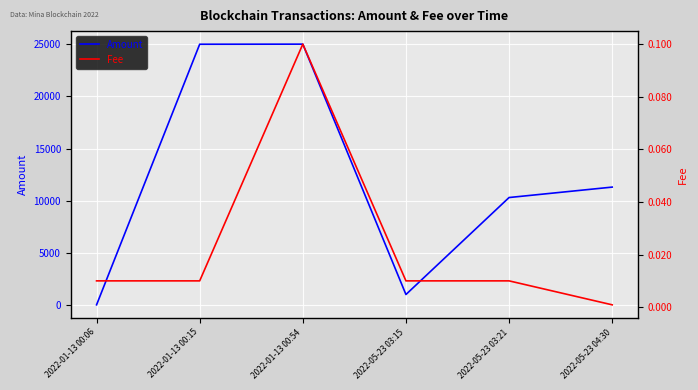

True or false: Amount and Fee intersect in this chart.

False